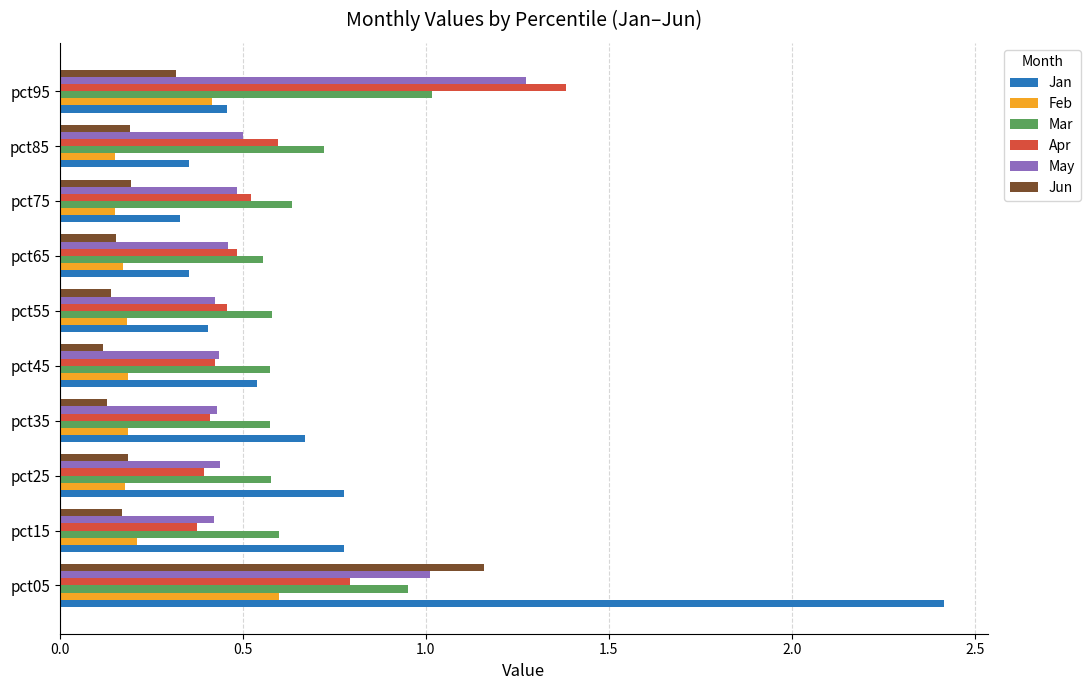

At which category is the sum across all series the highest?

pct05